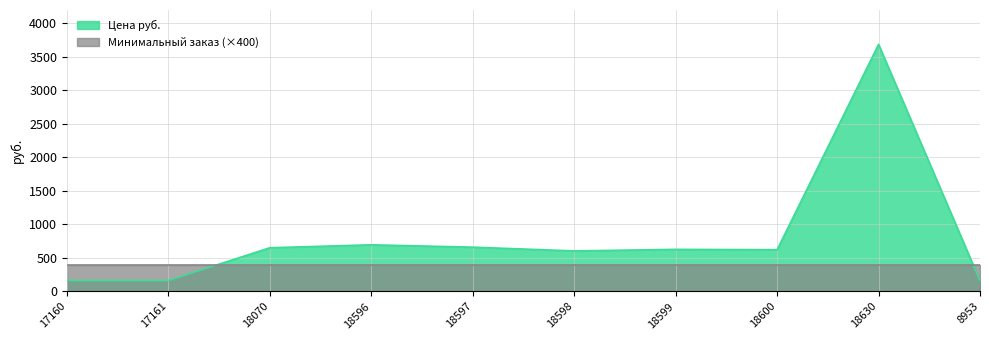

Approximately how many times larger is the value at 18070 compared to 18630?

0.2